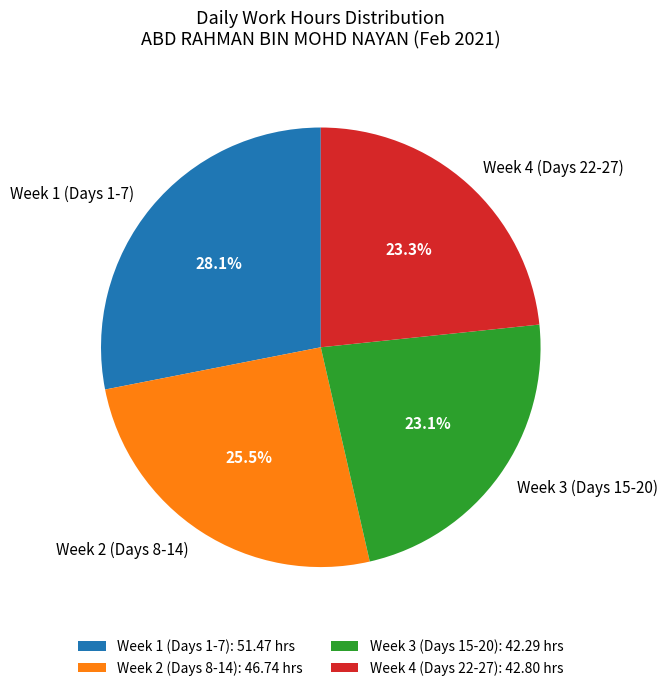

How many slices are in this pie chart?

4